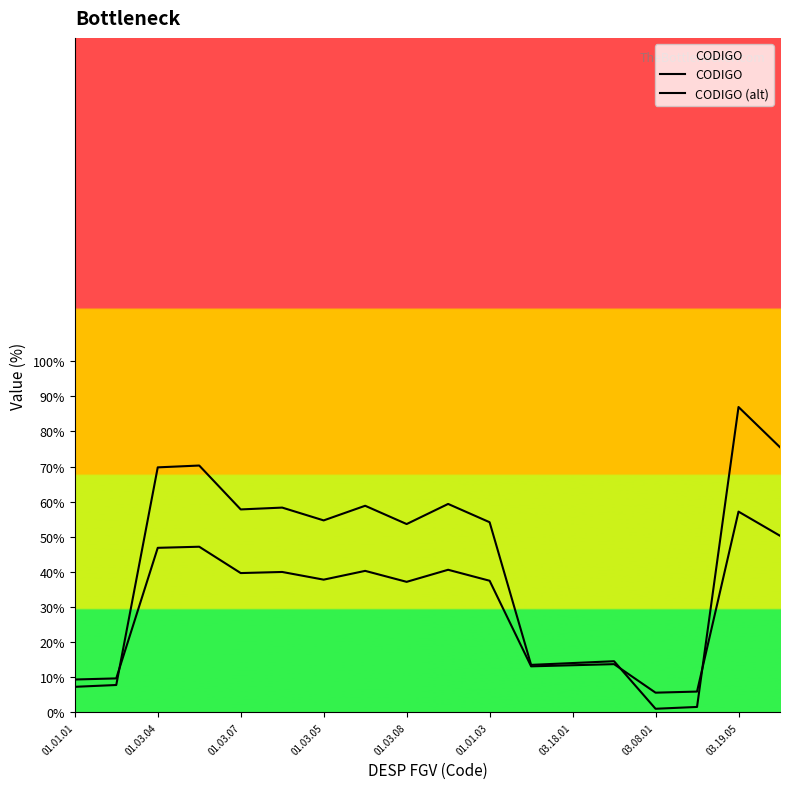

Which series changed the most between 9 and 10?

CODIGO